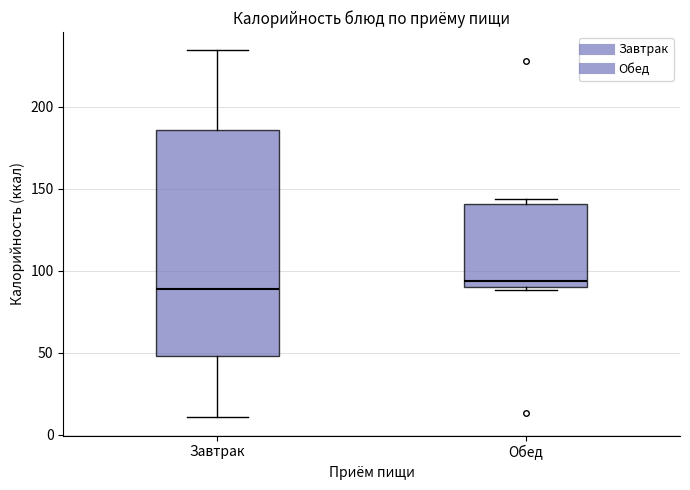

Comparing the boxes themselves (not the whiskers), which one is the tallest?

Завтрак